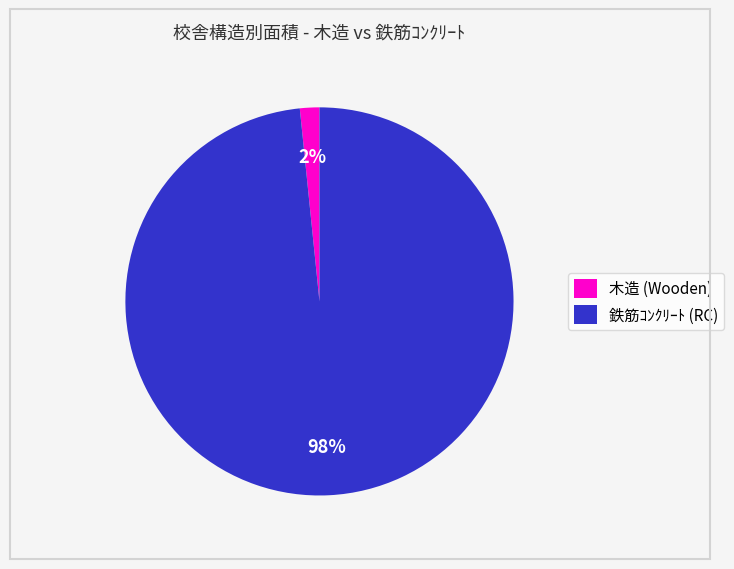

Combined, do 木造 (Wooden) and 鉄筋ｺﾝｸﾘｰﾄ (RC) account for over 50%?

Yes